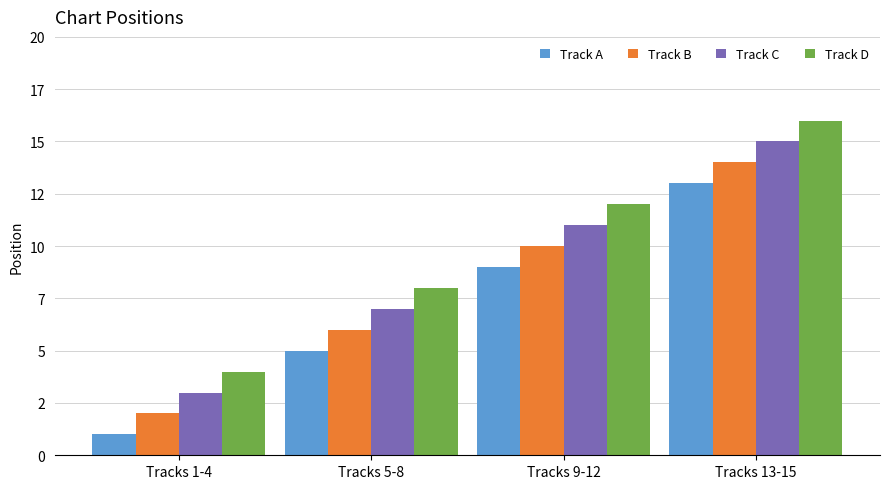

What is the smallest value displayed?

1